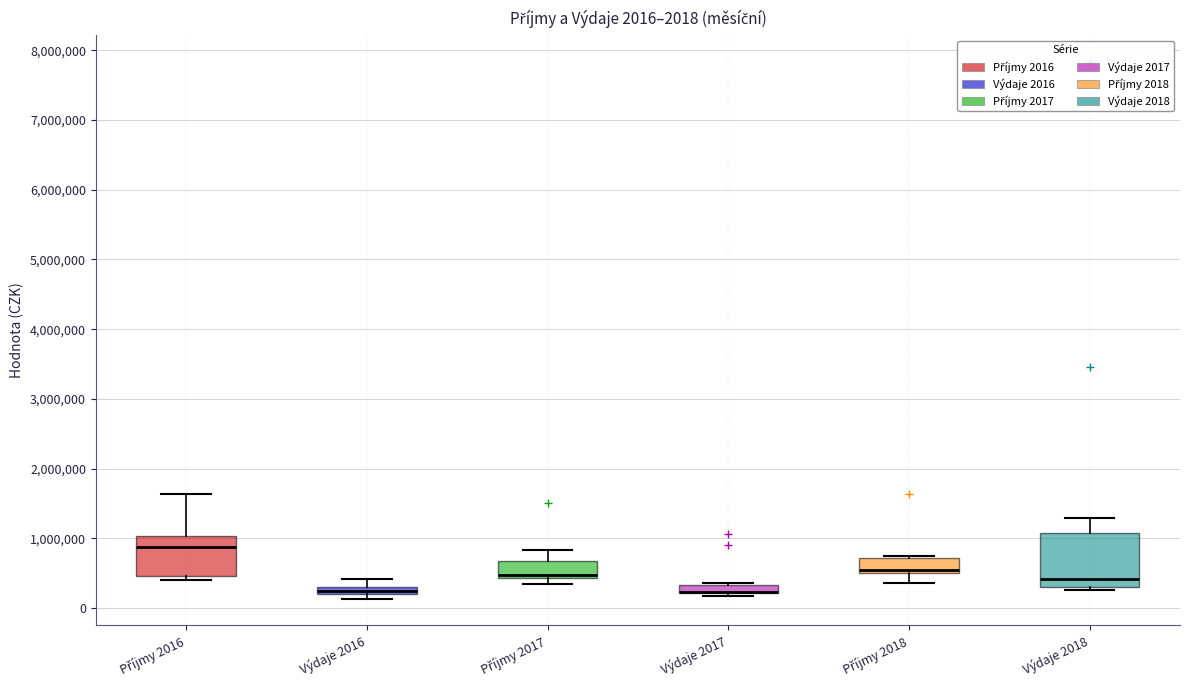

Which box is the tallest, from its lower edge to its upper edge?

Výdaje 2018